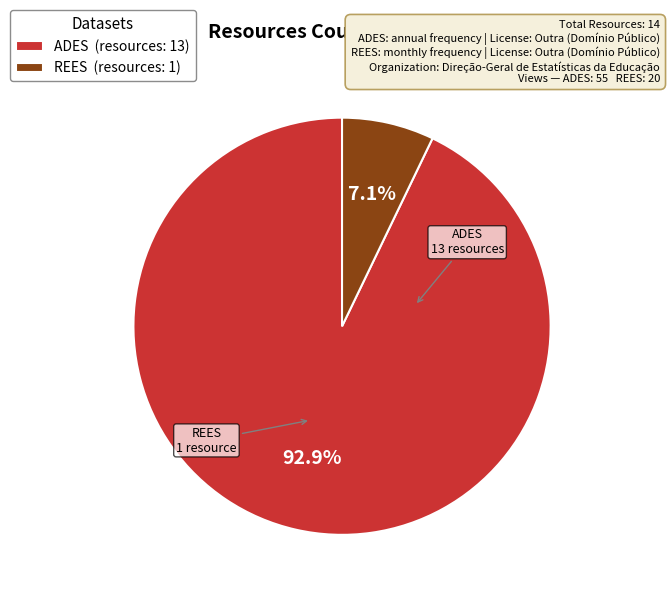

Does REES (resources: 1) represent more than half of the total?

No